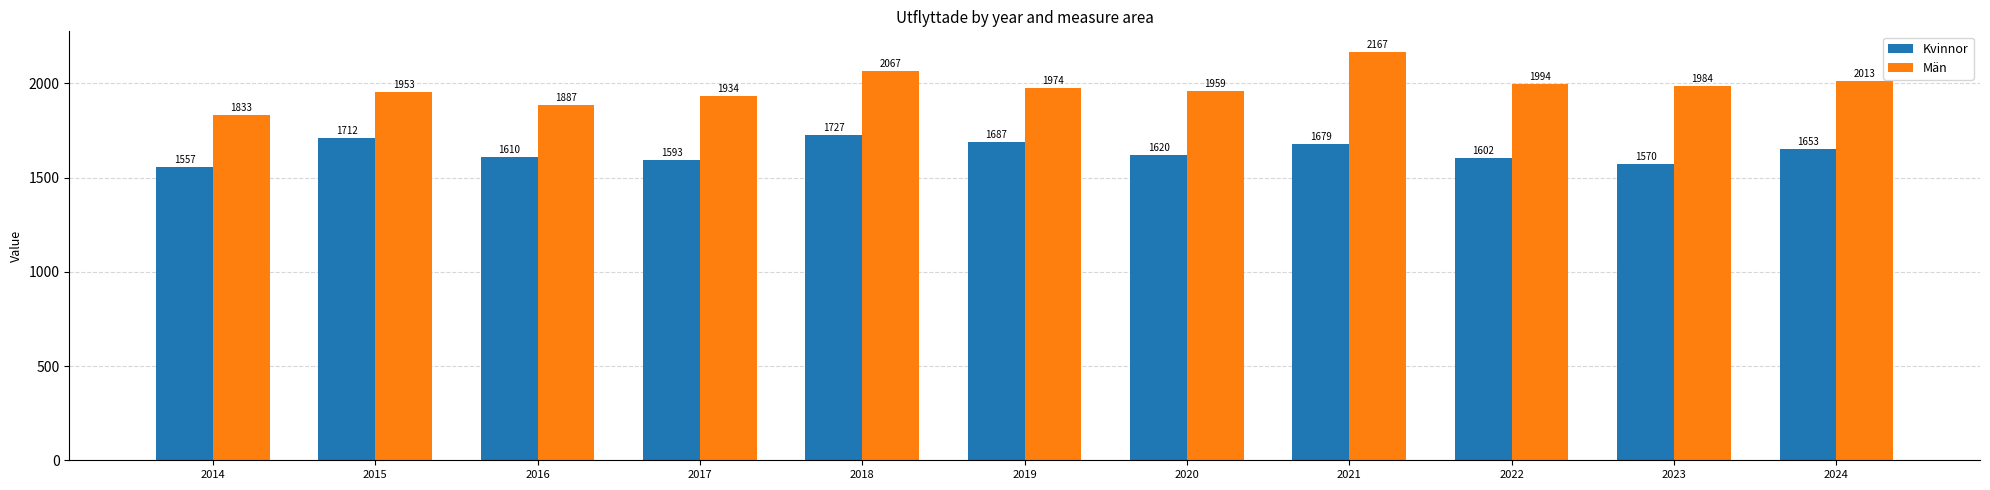

How many bars are there in each group?

2